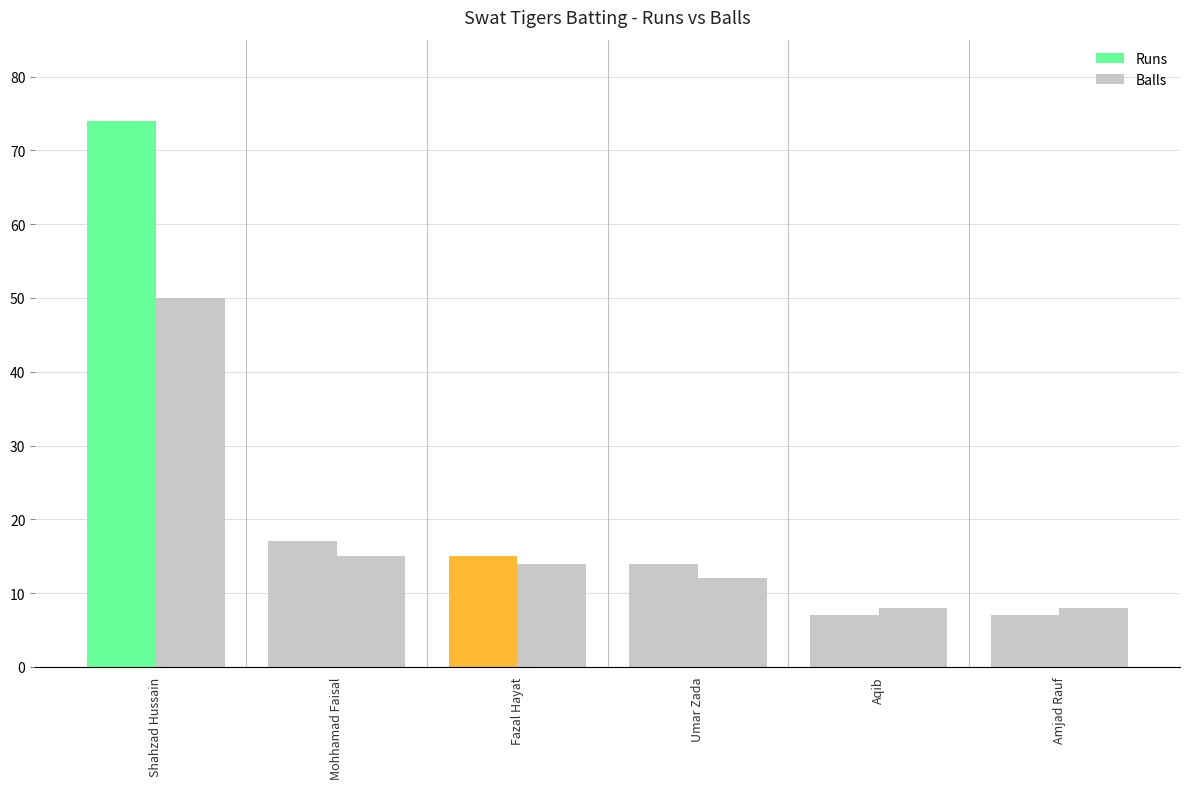

How many bars are there in each group?

2